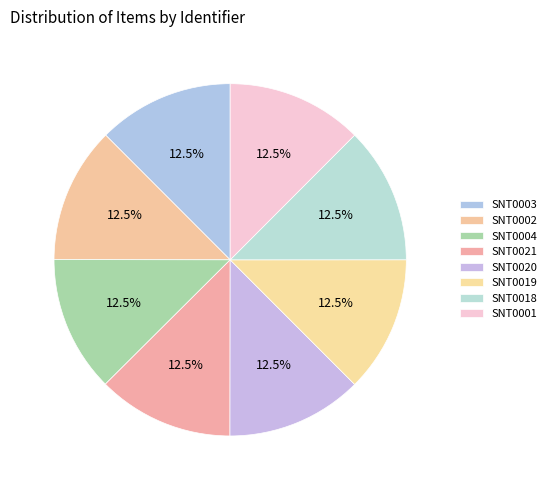

To the nearest percent, what is the average slice percentage?

12%